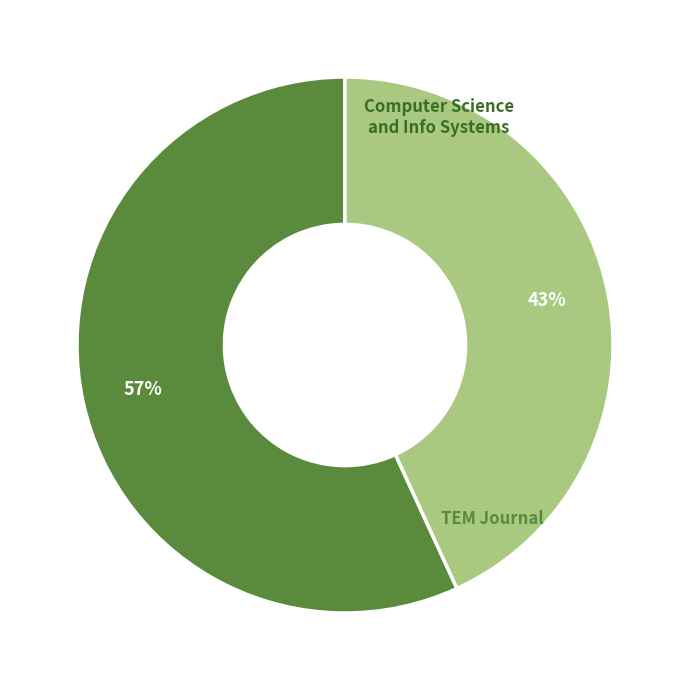

Is there a majority slice in this chart?

Yes